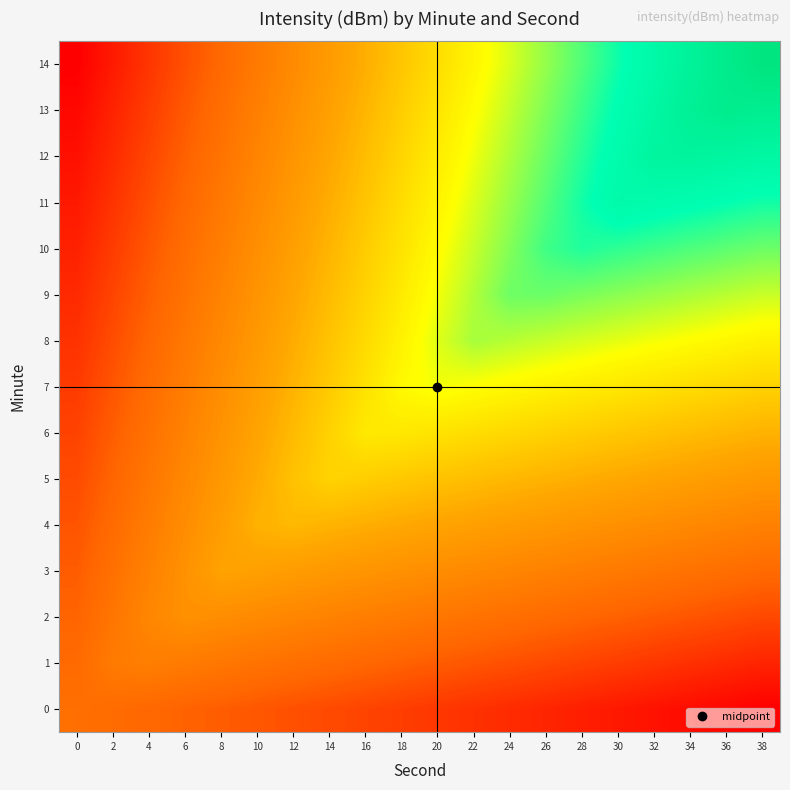

Between 4 and 28, which is larger?

4